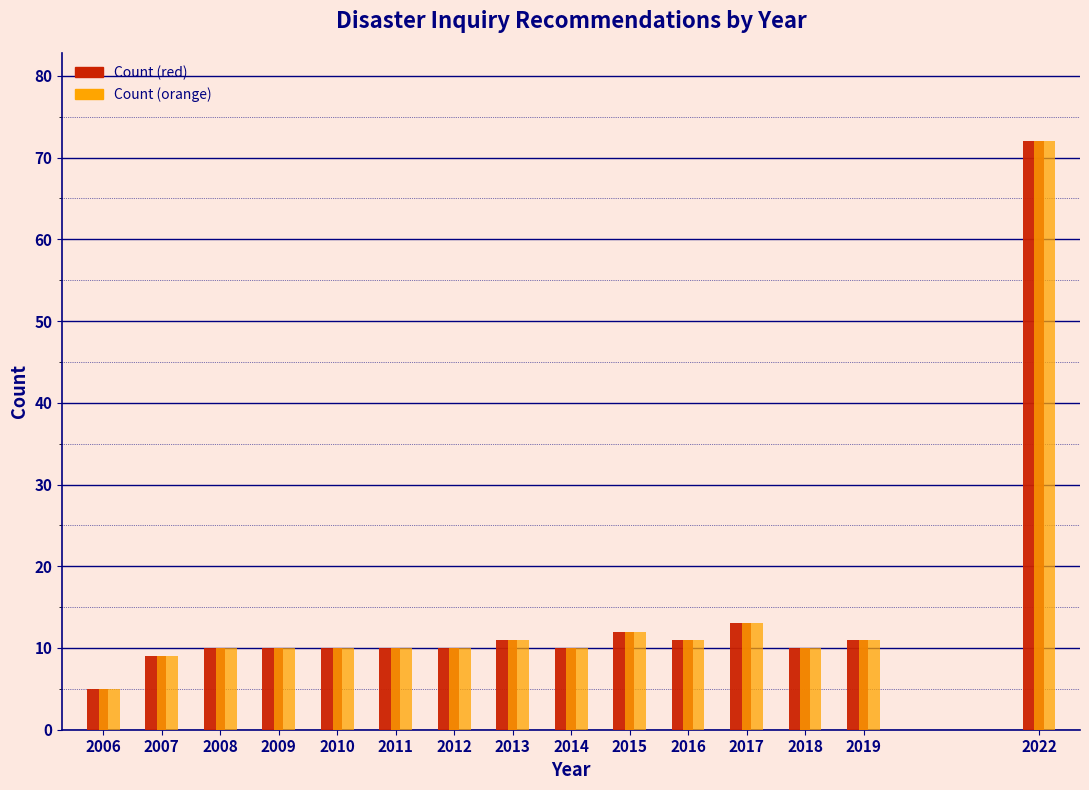

Reading right to left, extract all data points from this chart.

Count (red): 2022=72	2019=11	2018=10	2017=13	2016=11	2015=12	2014=10	2013=11	2012=10	2011=10	2010=10	2009=10	2008=10	2007=9	2006=5
Count (orange): 2022=72	2019=11	2018=10	2017=13	2016=11	2015=12	2014=10	2013=11	2012=10	2011=10	2010=10	2009=10	2008=10	2007=9	2006=5